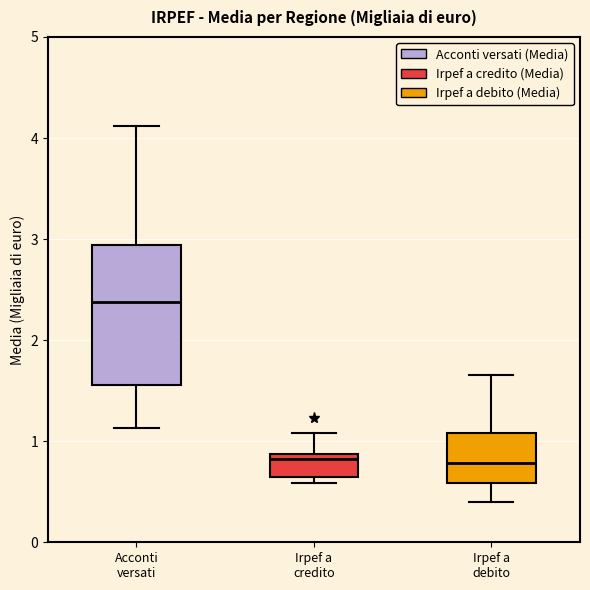

Reading left to right, transcribe this box plot: for each box, give where its median line is, the range the box spans, and where its two whiskers end, as read against the y-axis. The values are not printed on the chart, so give them approximately, as read against the axis.

Acconti versati: median 2.4, box 1.6 to 2.9, whiskers 1.1 to 4.1
Irpef a credito: median 0.8, box 0.7 to 0.9, whiskers 0.6 to 1.1
Irpef a debito: median 0.8, box 0.6 to 1.1, whiskers 0.4 to 1.7